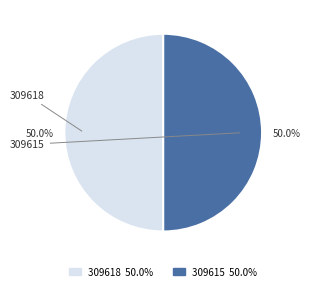

The 309615 slice represents 42% of the pie. True or false?

False